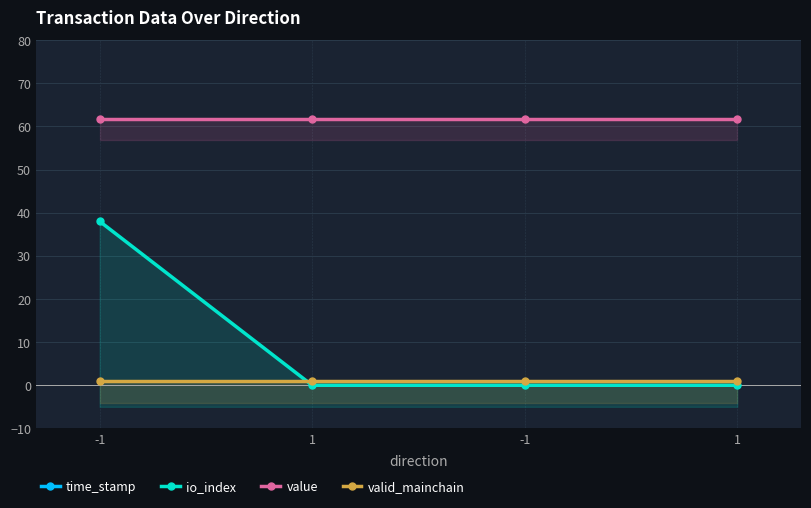

Count the io_index values in the range 0 to 38.

4